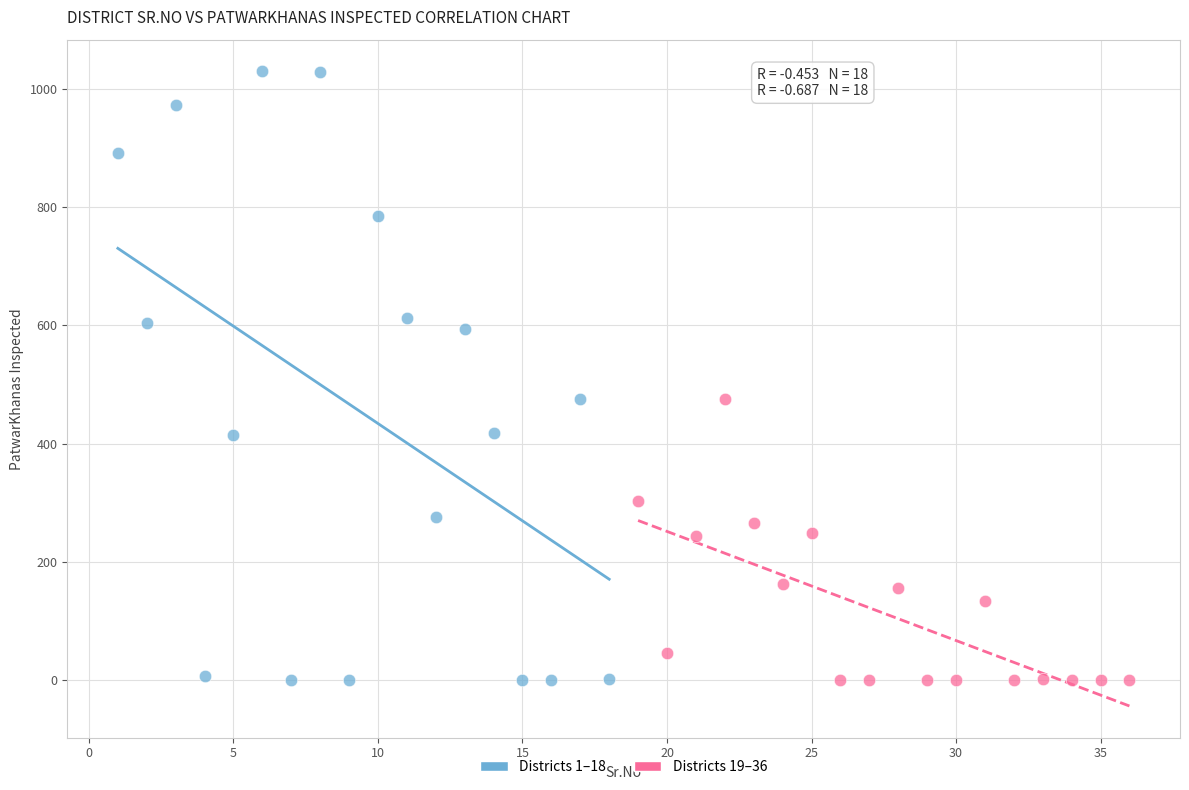

Which series contains the highest Y value?

Districts 1–18